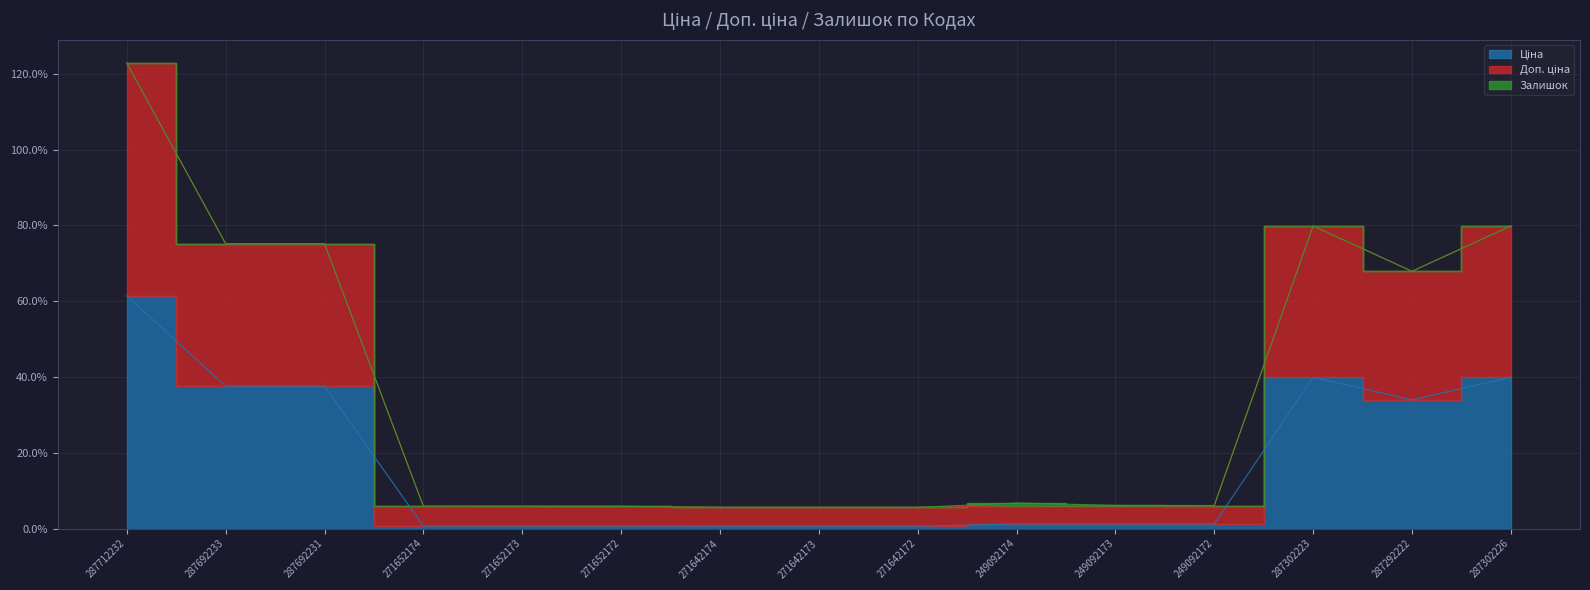

Which label corresponds to the smallest value in the chart?

271642174